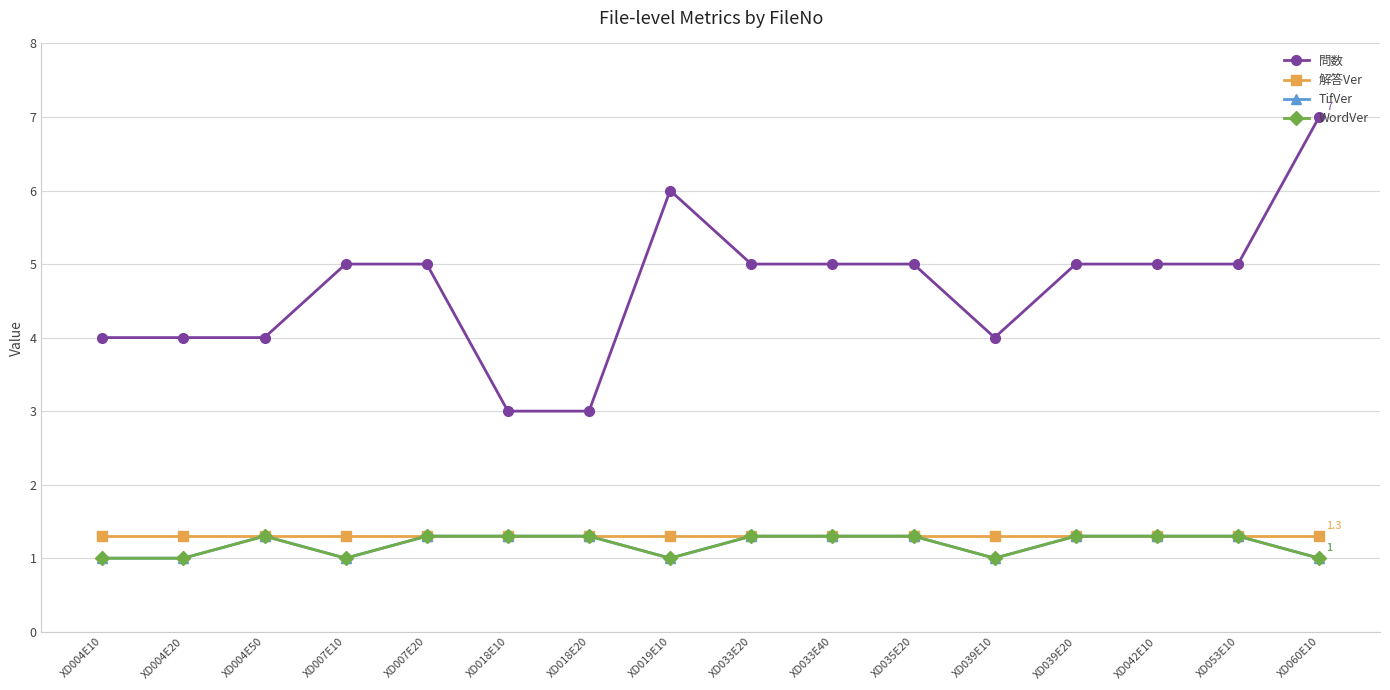

Does the chart have visible grid lines?

Yes